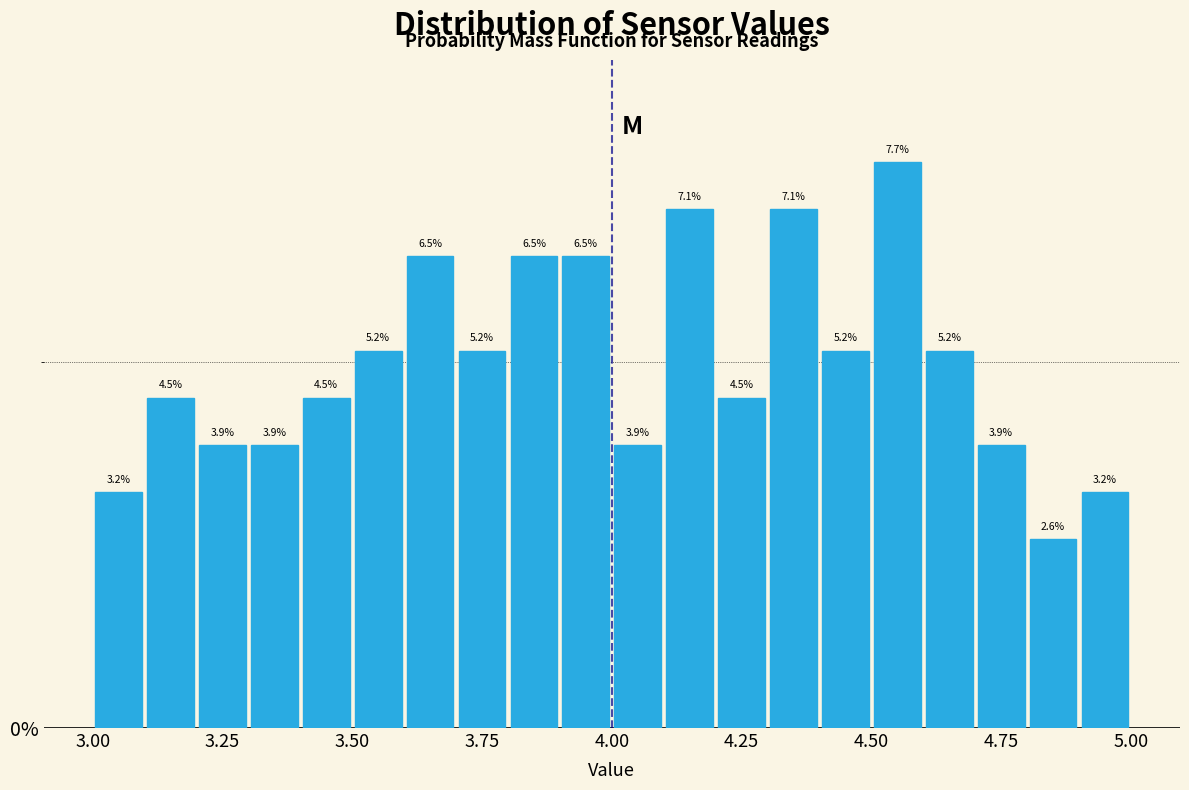

Around what value on the x-axis is the tallest bar? Give the approximate position of its centre, as read against the axis.

4.55